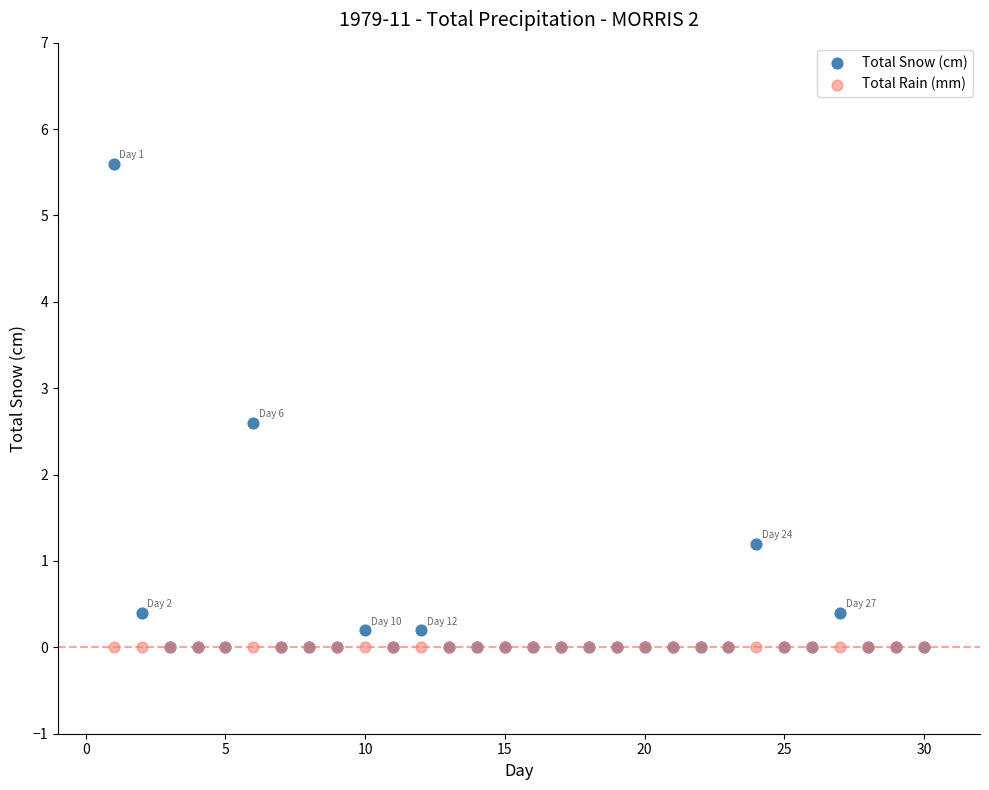

Which series reaches the maximum Y coordinate?

Total Snow (cm)